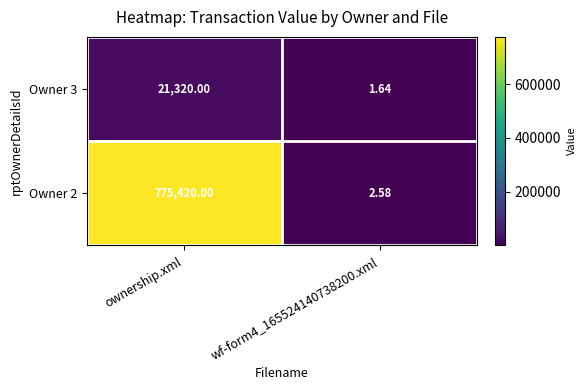

How many data points does each series have?

2